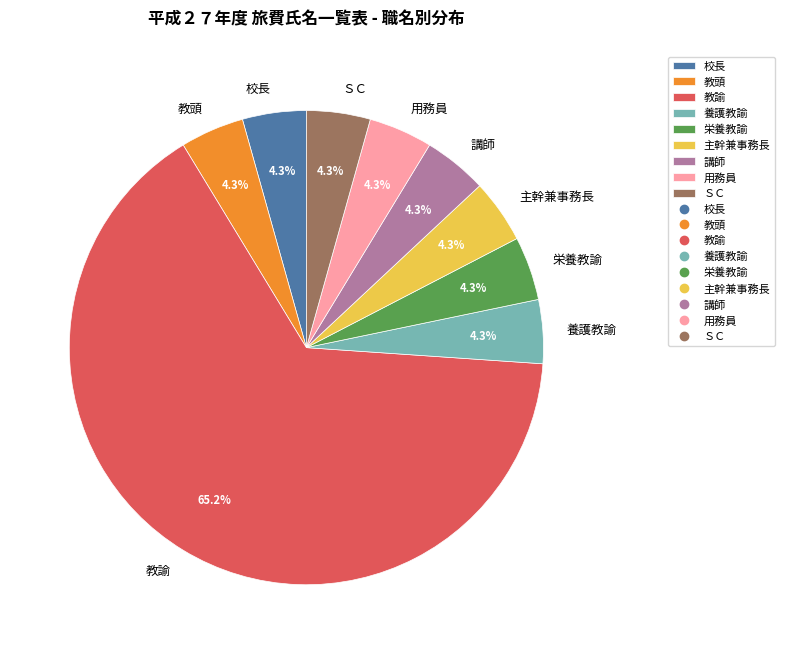

How many segments does this pie chart have?

9